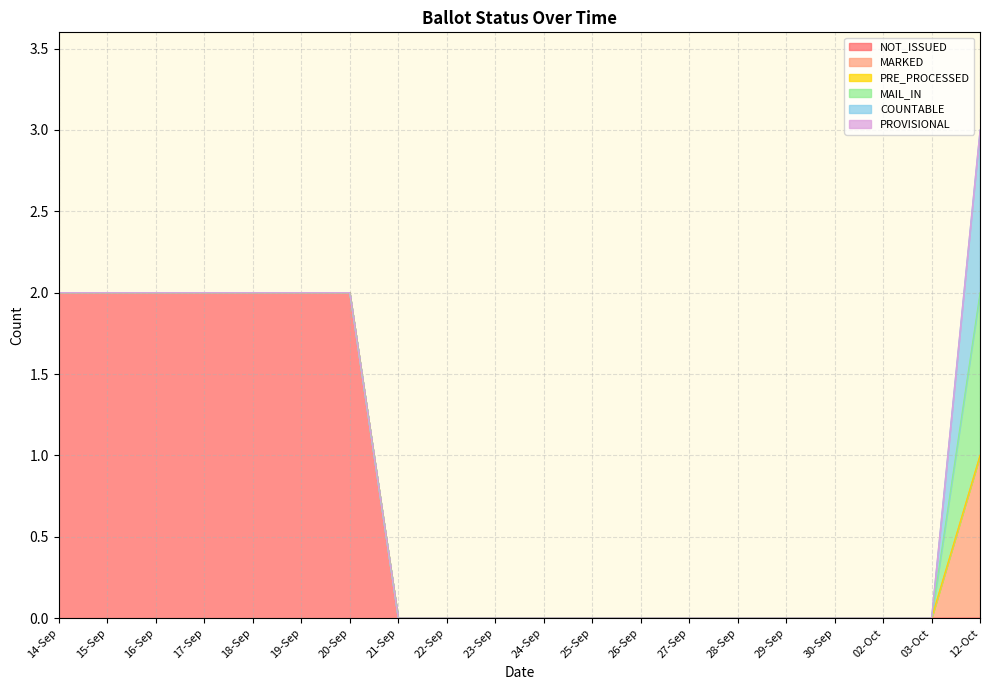

How many data points does each series have?

20